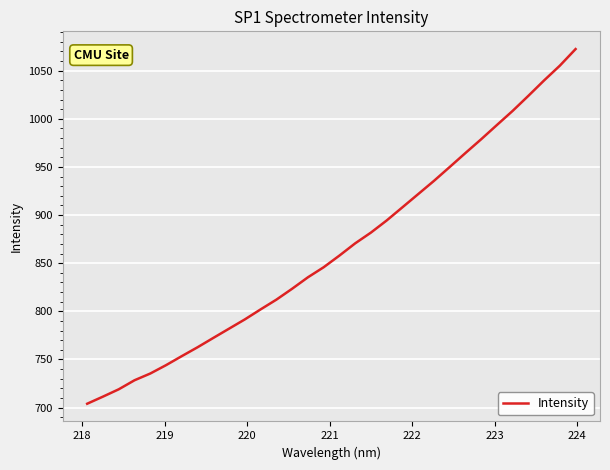

What is the difference between the maximum and minimum values?

368.4